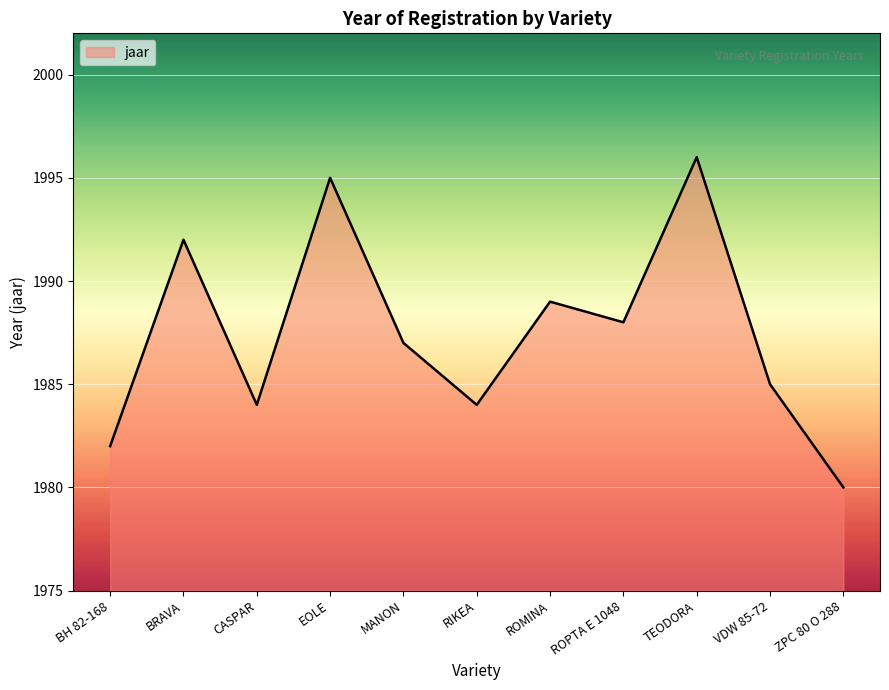

What is the change in value from BRAVA to TEODORA?

+4